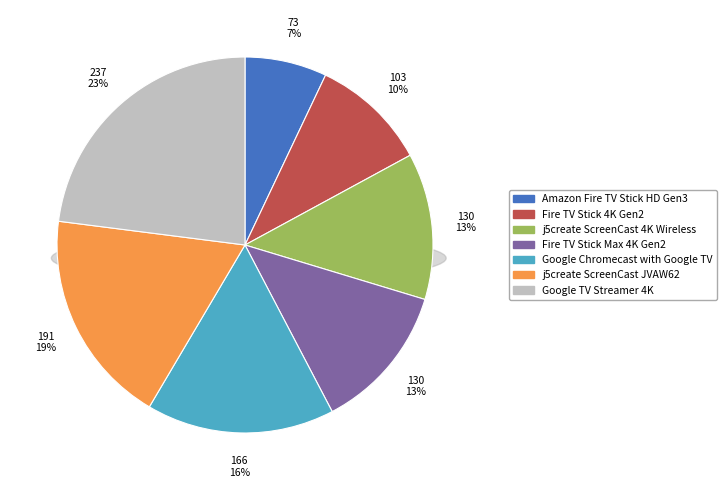

True or false: Amazon Fire TV Stick HD Gen3 accounts for 1% of the total.

False